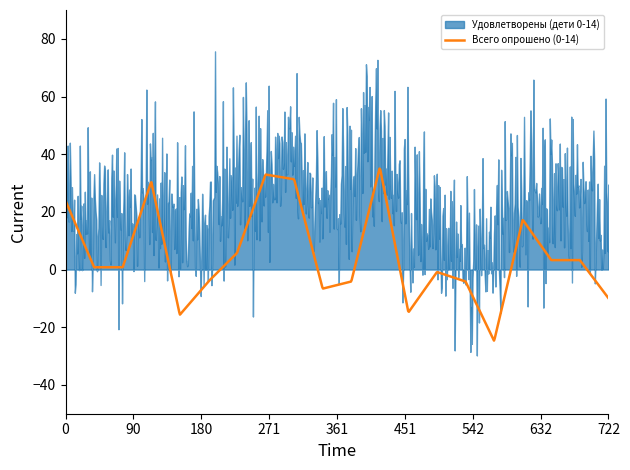

What is the maximum value for Всего опрошено (0-14)?

35.0